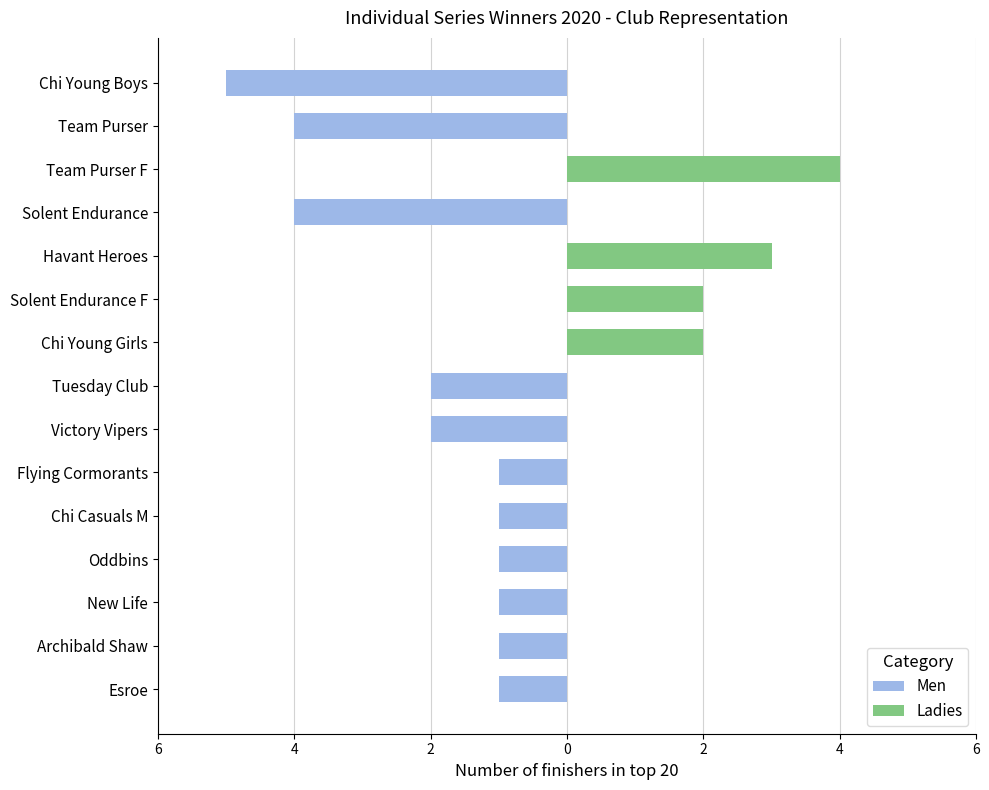

Is it true that Men equals 0 at New Life?

False